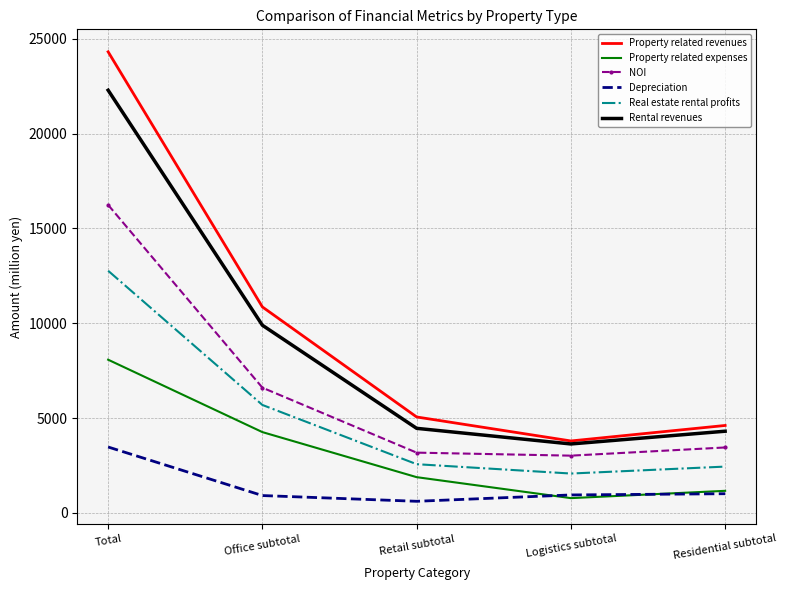

How many values in the NOI series are below 3447?

2